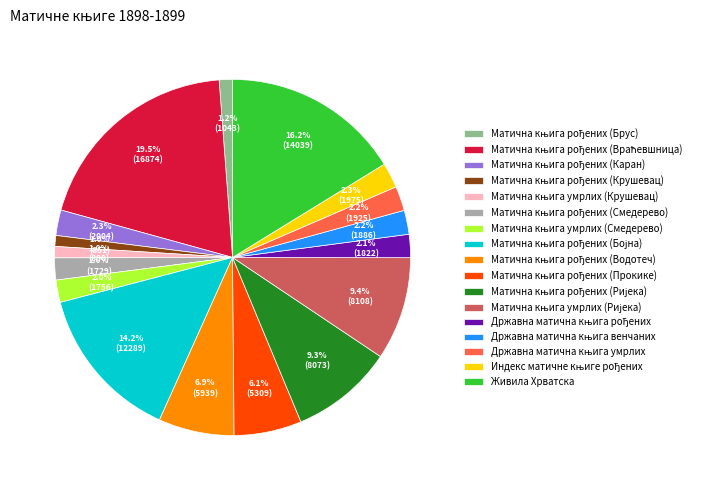

How many segments does this pie chart have?

17